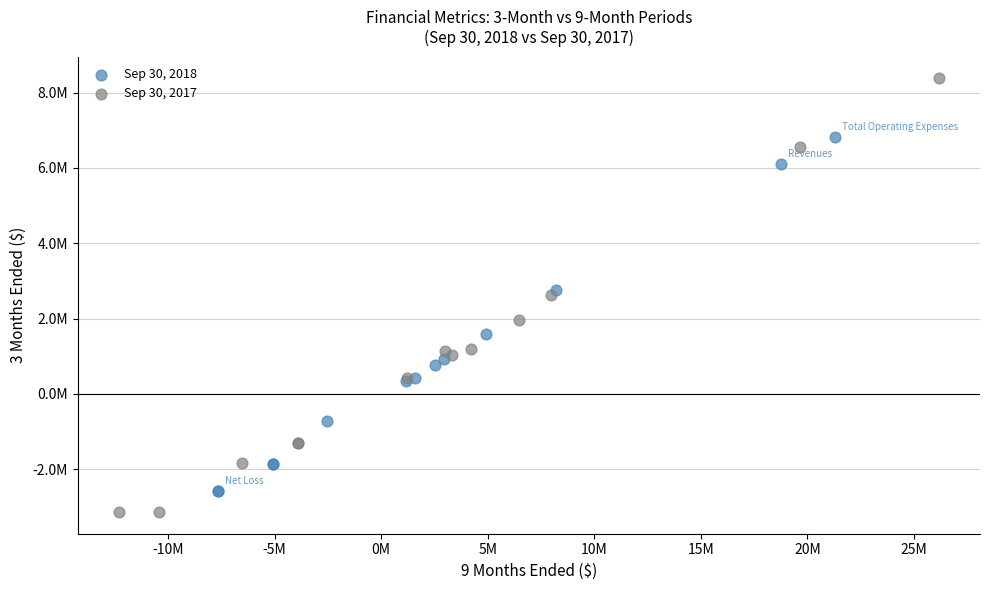

What are all the series names shown in the legend?

Sep 30, 2018, Sep 30, 2017